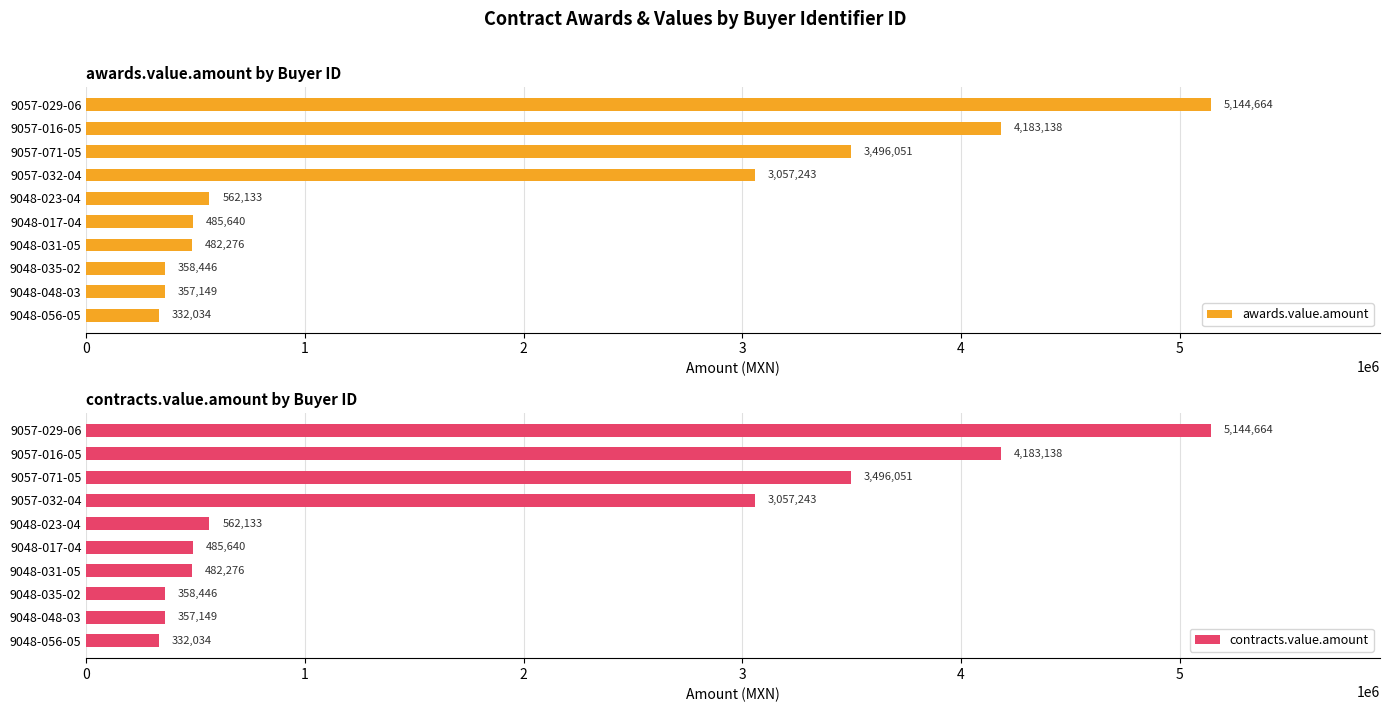

Is it true that awards.value.amount equals 562133.3 at 9048-023-04?

True